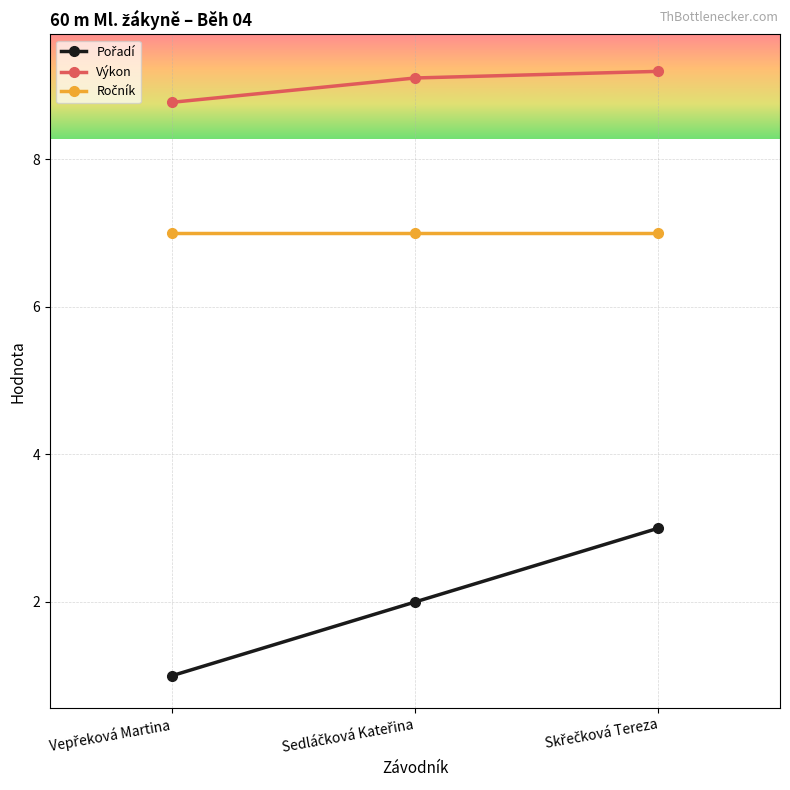

What is the sum of all Výkon values?

27.1